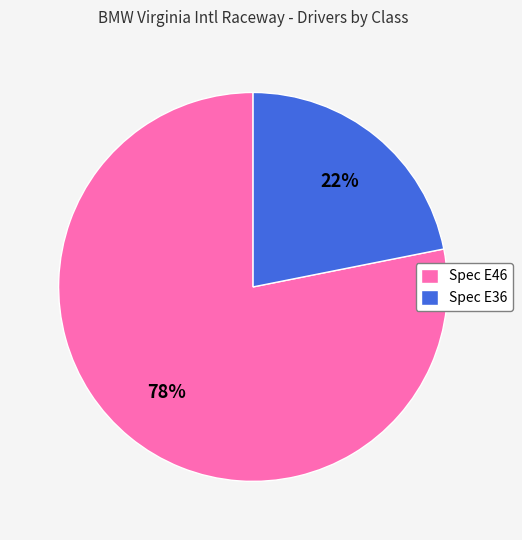

Which category has the smallest portion of the pie?

Spec E36